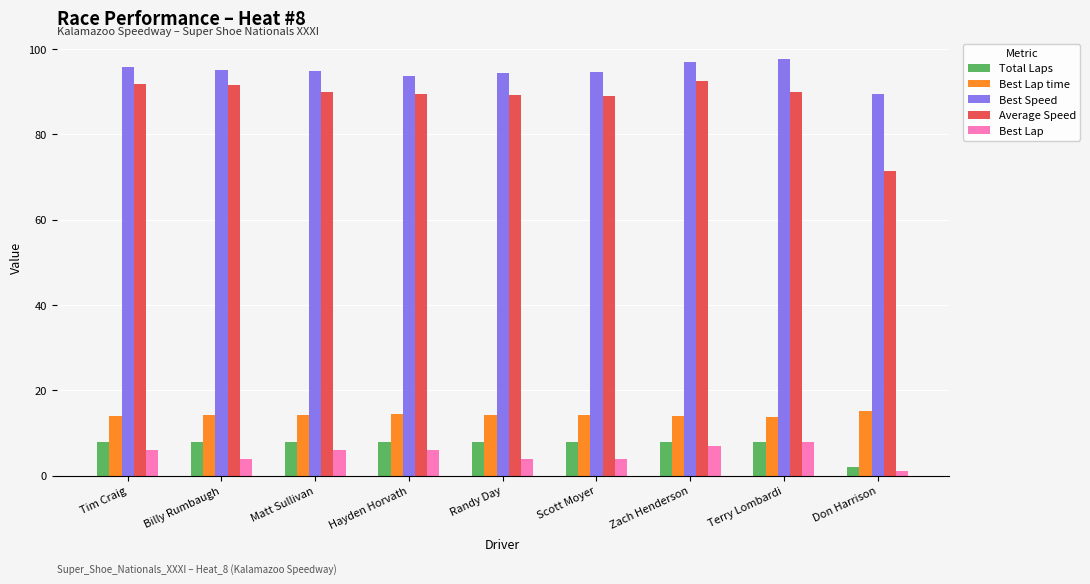

What is the total value across all series at Matt Sullivan?

213.1